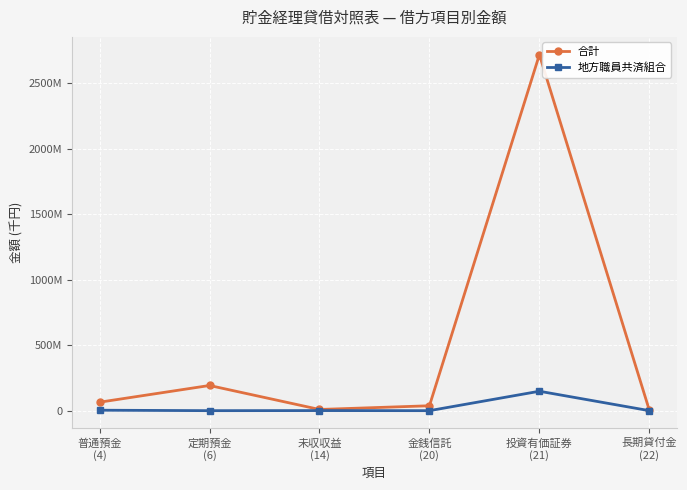

What is the sum of the 合計 values at 普通預金
(4) and 投資有価証券
(21)?

2783398296